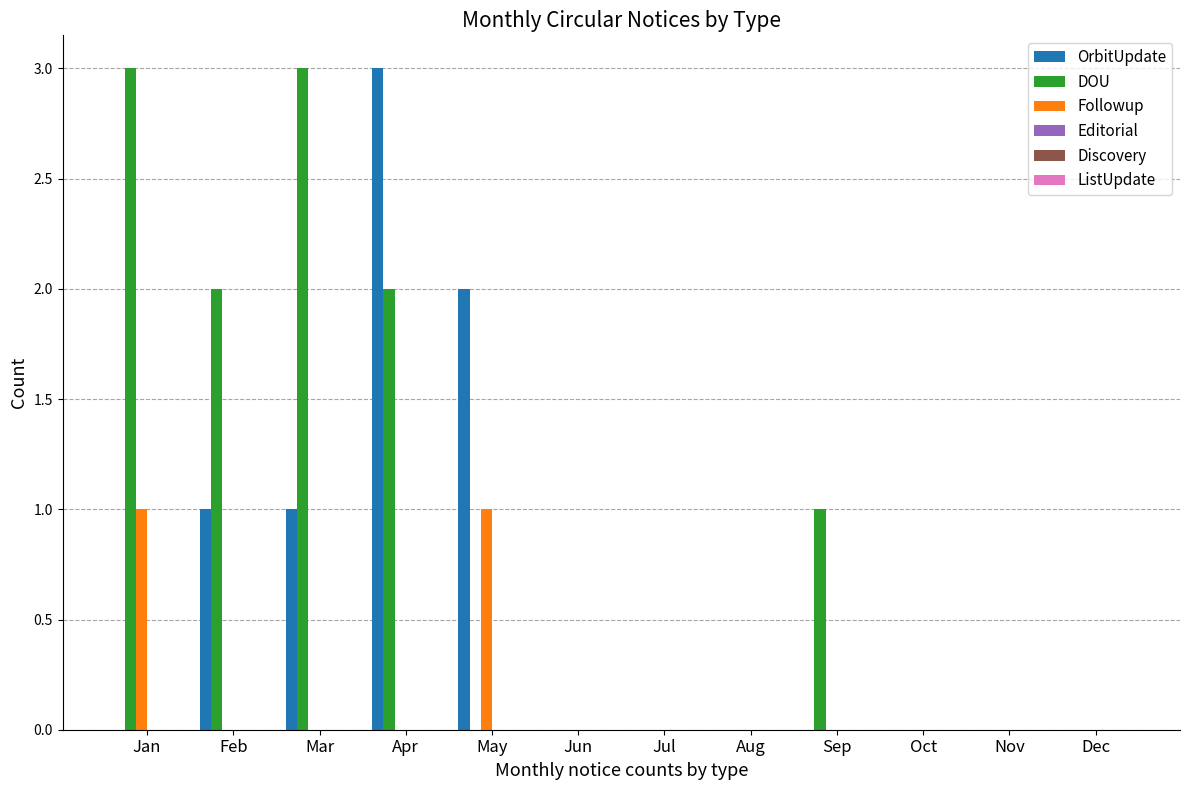

Does the chart contain stacked bars?

No